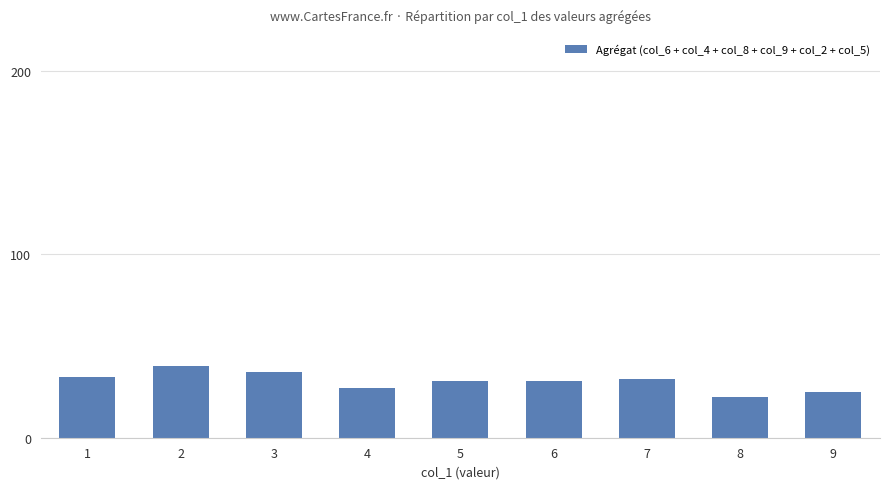

Reading left to right, list all the values displayed in this chart.

33	39	36	27	31	31	32	22	25